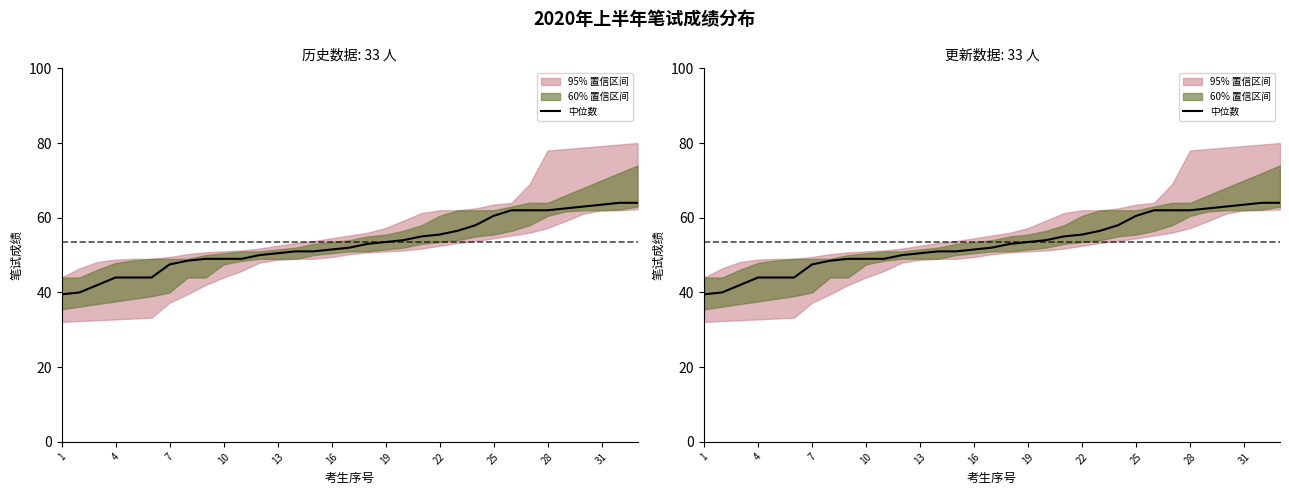

The chart shows a value of 70.4 at 13. True or false?

False